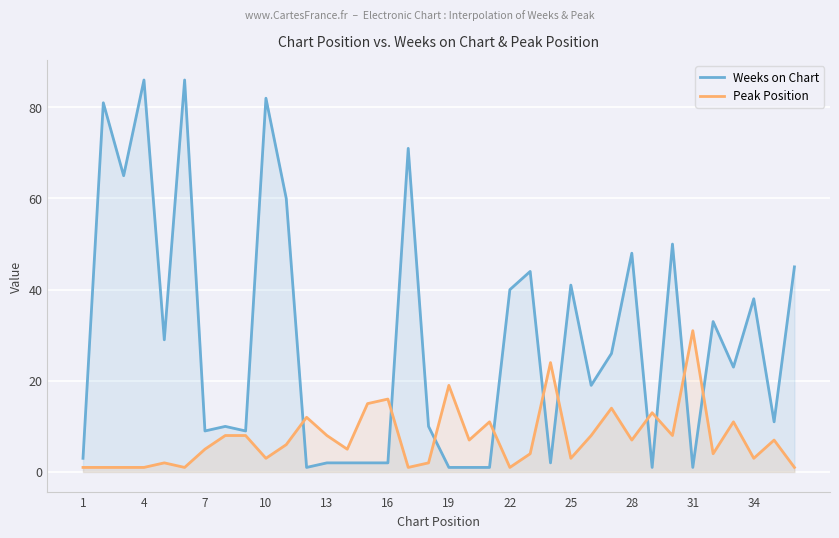

List the series in order of their overall mean, lowest first.

Peak Position, Weeks on Chart